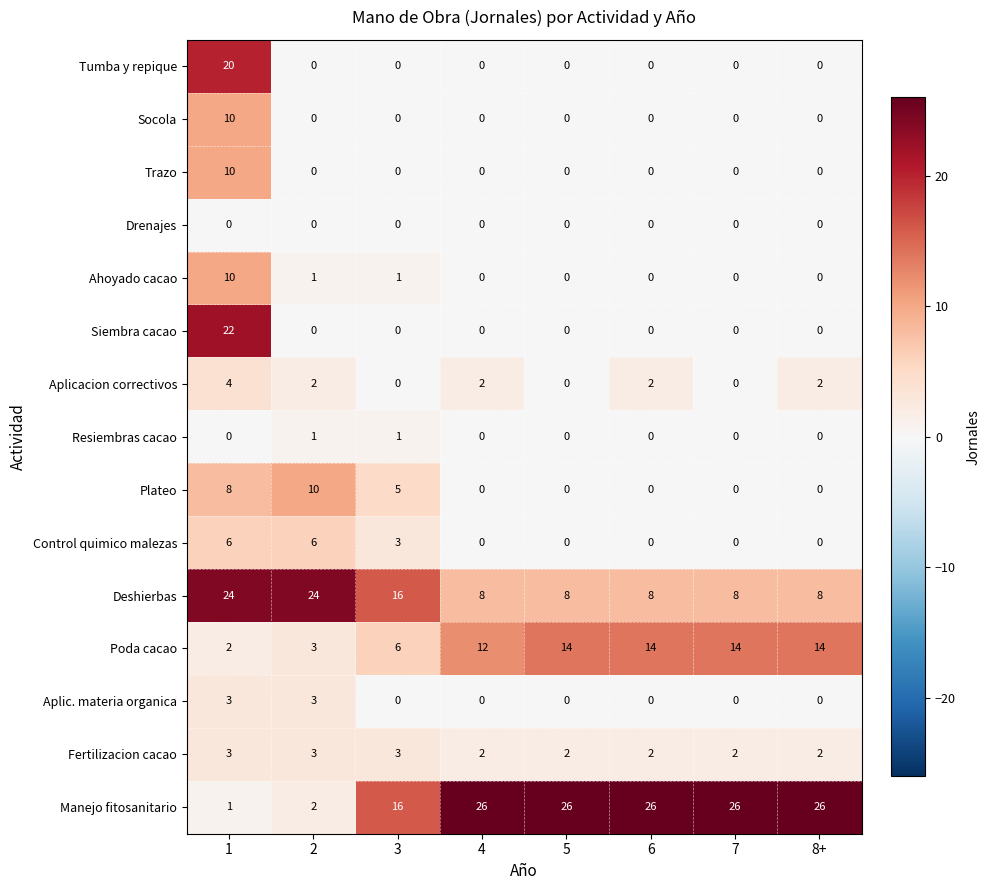

What is the difference between the highest and lowest values at 7?

26